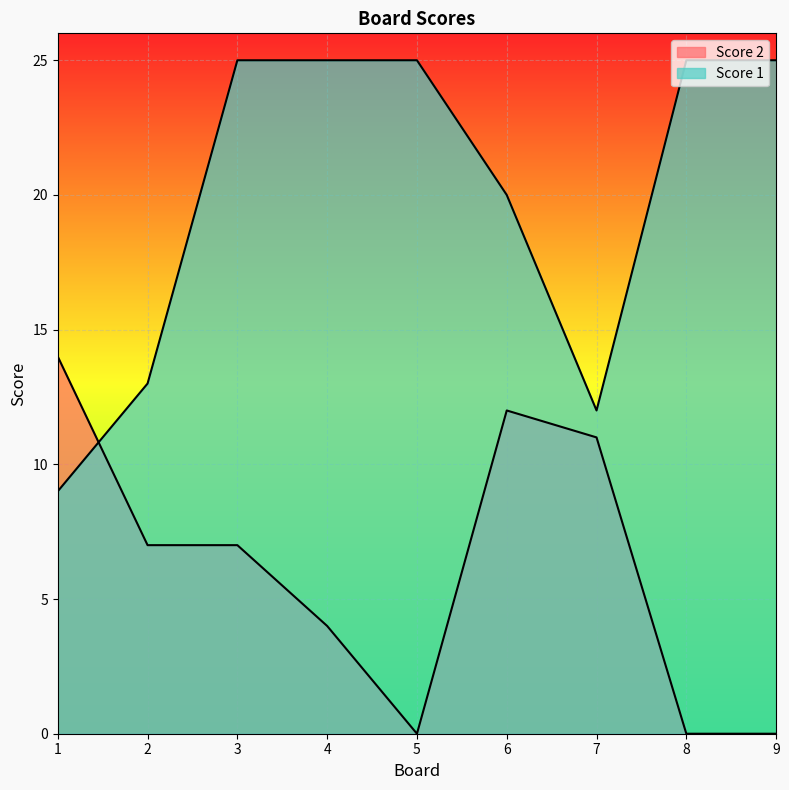

Which series has the largest range (max minus min)?

Score 1